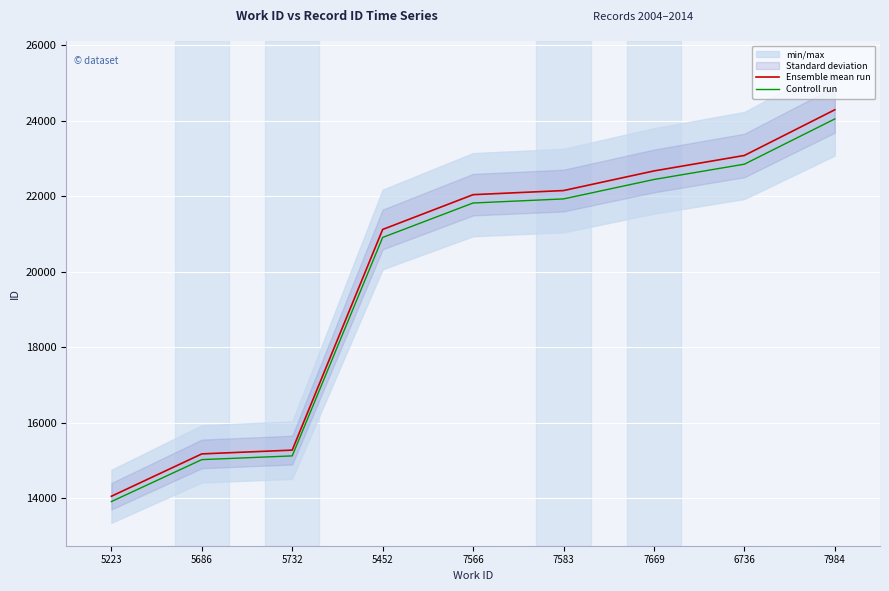

What is the label of the 8th point from the left?

6736